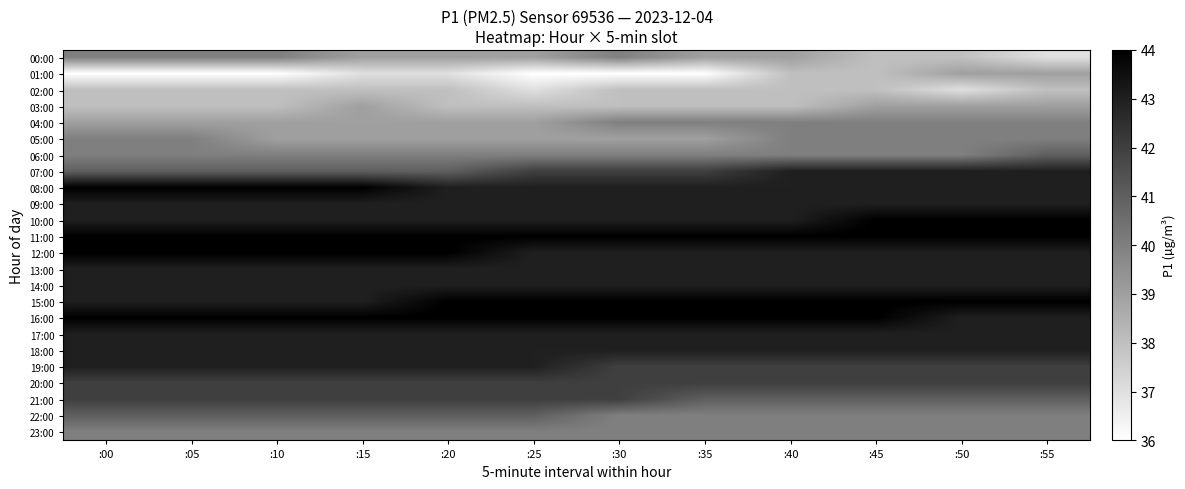

Reading left to right, extract all data points from this chart.

00:00: :00=40	:05=40	:10=40	:15=39	:20=39	:25=39	:30=40	:35=39	:40=39	:45=38	:50=38	:55=37
01:00: :00=36	:05=36	:10=36	:15=37	:20=37	:25=36	:30=36	:35=36	:40=38	:45=38	:50=39	:55=39
02:00: :00=38	:05=38	:10=38	:15=38	:20=38	:25=37	:30=38	:35=38	:40=38	:45=38	:50=37	:55=38
03:00: :00=38	:05=38	:10=38	:15=39	:20=38	:25=38	:30=38	:35=38	:40=38	:45=39	:50=39	:55=39
04:00: :00=39	:05=39	:10=39	:15=39	:20=39	:25=39	:30=40	:35=40	:40=40	:45=40	:50=40	:55=40
05:00: :00=40	:05=40	:10=39	:15=39	:20=39	:25=39	:30=39	:35=39	:40=40	:45=40	:50=40	:55=40
06:00: :00=40	:05=40	:10=40	:15=40	:20=40	:25=40	:30=40	:35=40	:40=40	:45=40	:50=40	:55=41
07:00: :00=41	:05=41	:10=41	:15=41	:20=41	:25=42	:30=42	:35=42	:40=43	:45=43	:50=43	:55=43
08:00: :00=44	:05=44	:10=44	:15=44	:20=43	:25=43	:30=43	:35=43	:40=43	:45=43	:50=43	:55=43
09:00: :00=43	:05=43	:10=43	:15=43	:20=43	:25=43	:30=43	:35=43	:40=43	:45=43	:50=43	:55=43
10:00: :00=43	:05=43	:10=43	:15=43	:20=43	:25=43	:30=43	:35=43	:40=43	:45=44	:50=44	:55=44
11:00: :00=44	:05=44	:10=44	:15=44	:20=44	:25=44	:30=44	:35=44	:40=44	:45=44	:50=44	:55=44
12:00: :00=44	:05=44	:10=44	:15=44	:20=44	:25=43	:30=43	:35=43	:40=43	:45=43	:50=43	:55=43
13:00: :00=43	:05=43	:10=43	:15=43	:20=43	:25=43	:30=43	:35=43	:40=43	:45=43	:50=43	:55=43
14:00: :00=43	:05=43	:10=43	:15=43	:20=43	:25=43	:30=43	:35=43	:40=43	:45=43	:50=43	:55=43
15:00: :00=43	:05=43	:10=43	:15=43	:20=44	:25=44	:30=44	:35=44	:40=44	:45=44	:50=44	:55=44
16:00: :00=44	:05=44	:10=44	:15=44	:20=44	:25=44	:30=44	:35=44	:40=44	:45=44	:50=43	:55=43
17:00: :00=43	:05=43	:10=43	:15=43	:20=43	:25=43	:30=43	:35=43	:40=43	:45=43	:50=43	:55=43
18:00: :00=43	:05=43	:10=43	:15=43	:20=43	:25=43	:30=43	:35=43	:40=43	:45=43	:50=43	:55=43
19:00: :00=43	:05=43	:10=43	:15=43	:20=43	:25=43	:30=42	:35=42	:40=42	:45=42	:50=42	:55=42
20:00: :00=42	:05=42	:10=42	:15=42	:20=42	:25=42	:30=42	:35=42	:40=42	:45=42	:50=42	:55=42
21:00: :00=42	:05=42	:10=42	:15=42	:20=42	:25=42	:30=42	:35=41	:40=41	:45=41	:50=41	:55=41
22:00: :00=41	:05=41	:10=41	:15=41	:20=41	:25=41	:30=40	:35=40	:40=40	:45=40	:50=40	:55=40
23:00: :00=40	:05=40	:10=40	:15=40	:20=40	:25=40	:30=40	:35=40	:40=40	:45=40	:50=40	:55=40